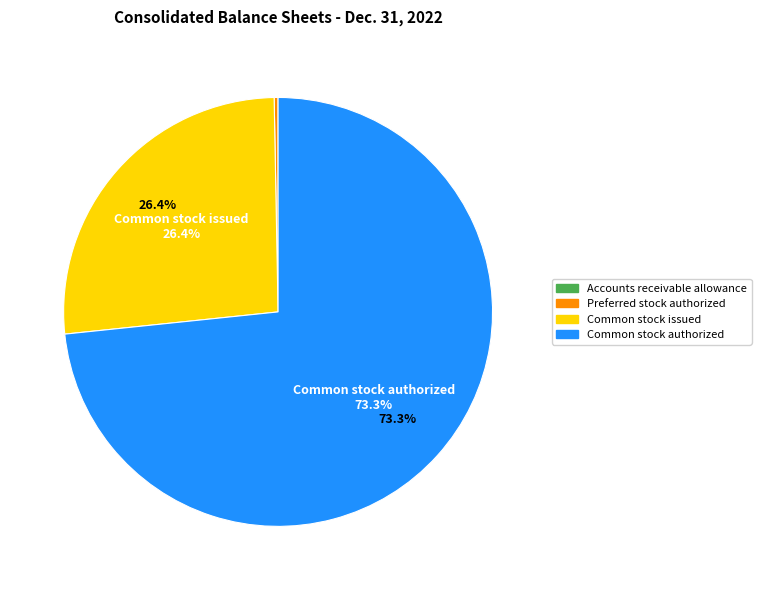

Is there any slice that represents more than half of the pie?

Yes